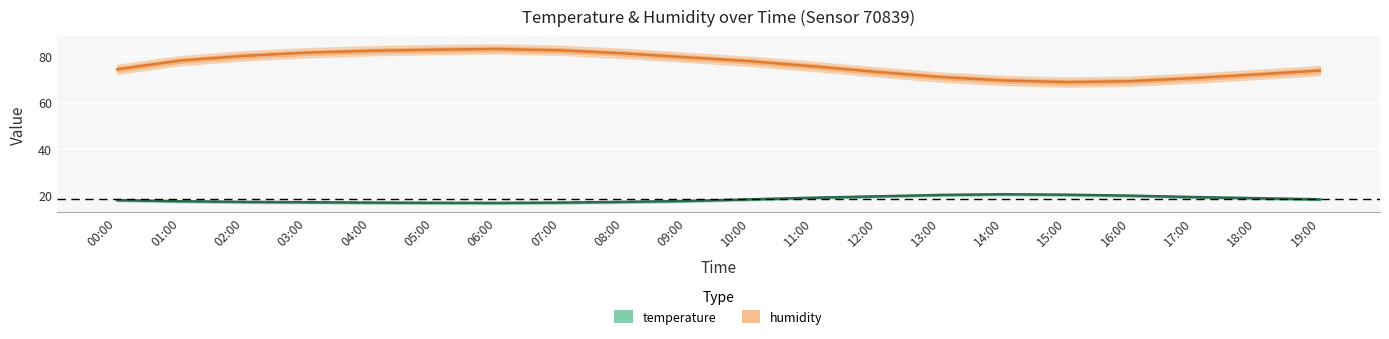

How many data points in humidity are less than 77?

10